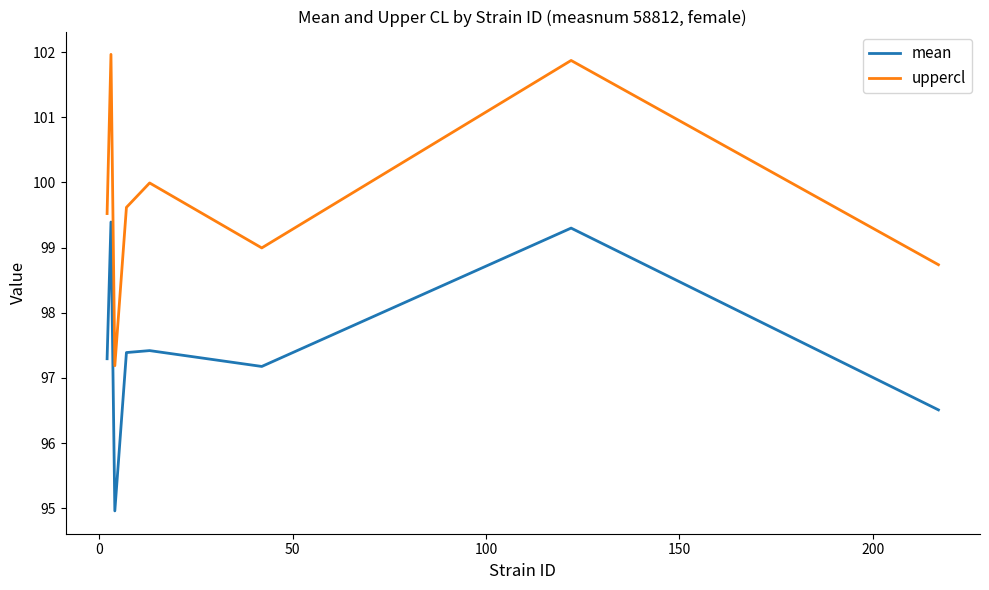

Which series has the largest total across all categories?

uppercl